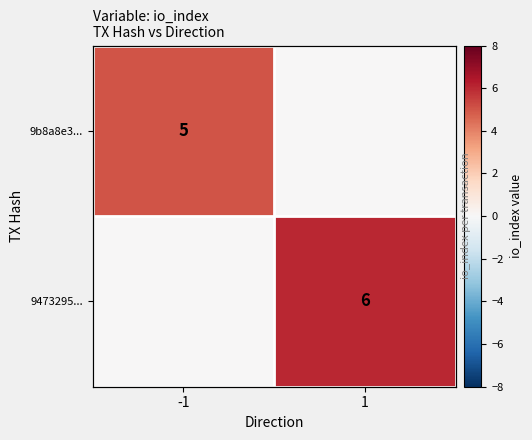

True or false: 9b8a8e3... has a value of 0 at 1.

True